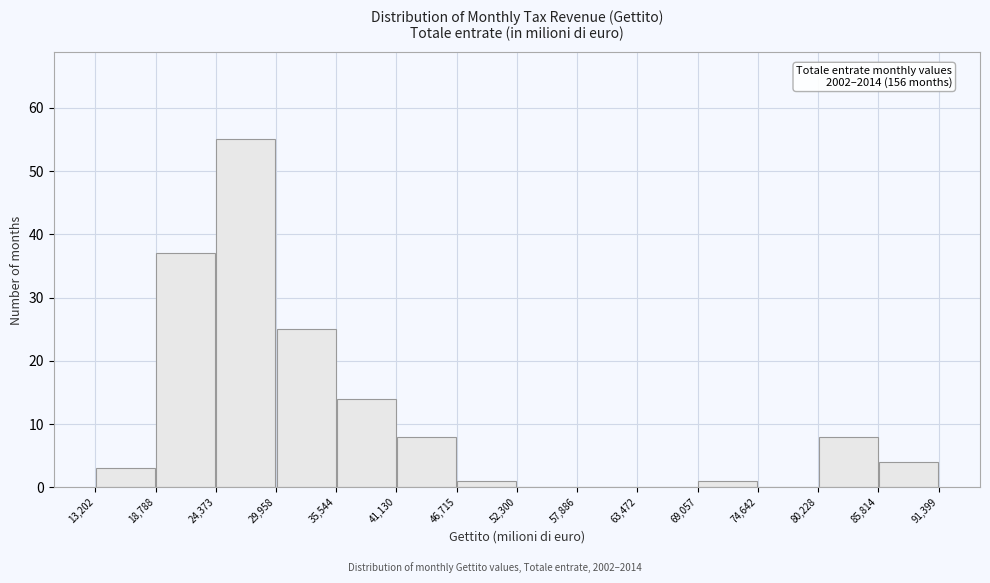

Over which range of the x-axis is the bar tallest?

24,373 to 29,958